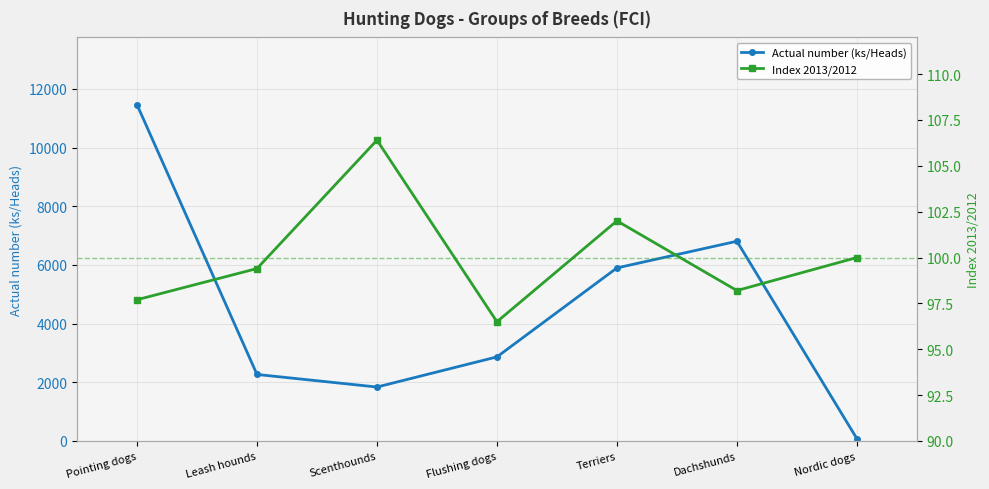

How many data points does each series have?

7